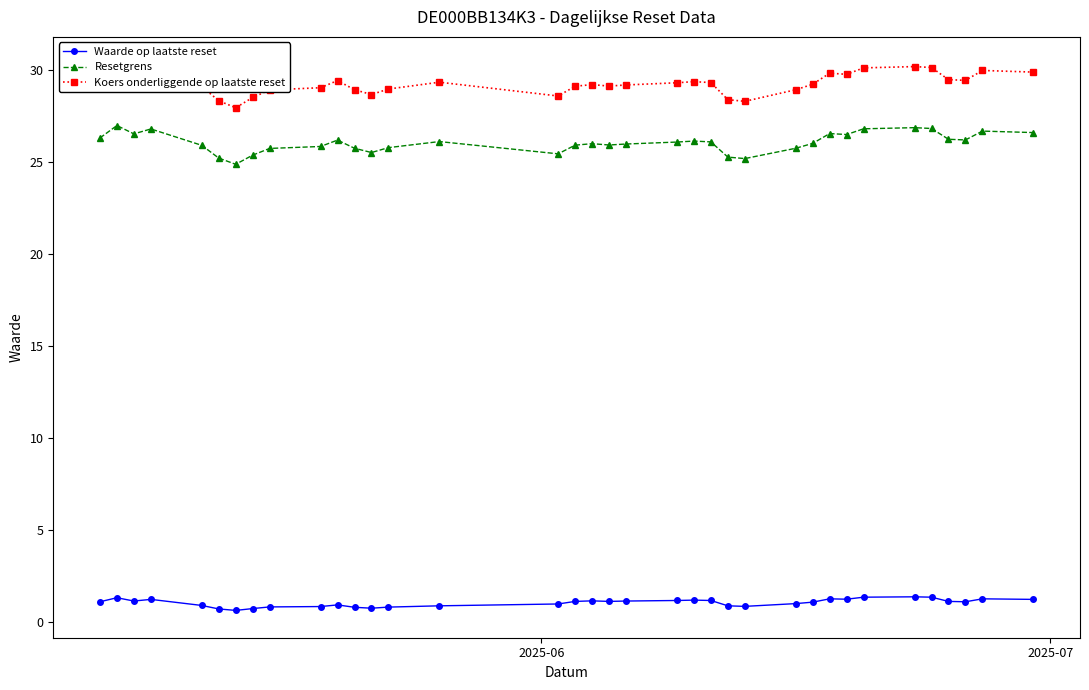

What is the highest value of the Waarde op laatste reset series?

1.4